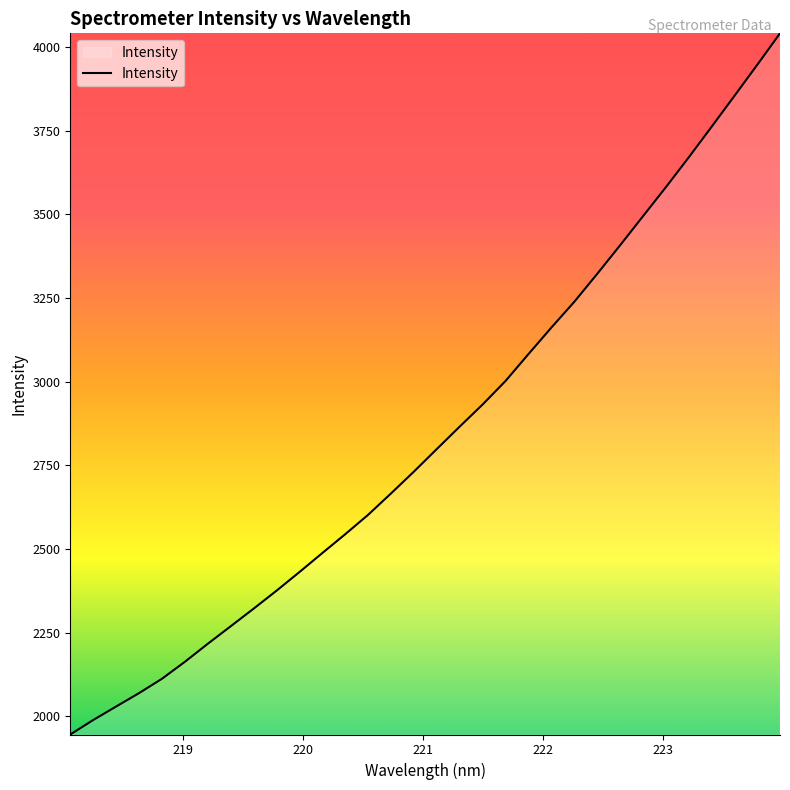

What is the difference between the maximum and minimum values?

2095.2